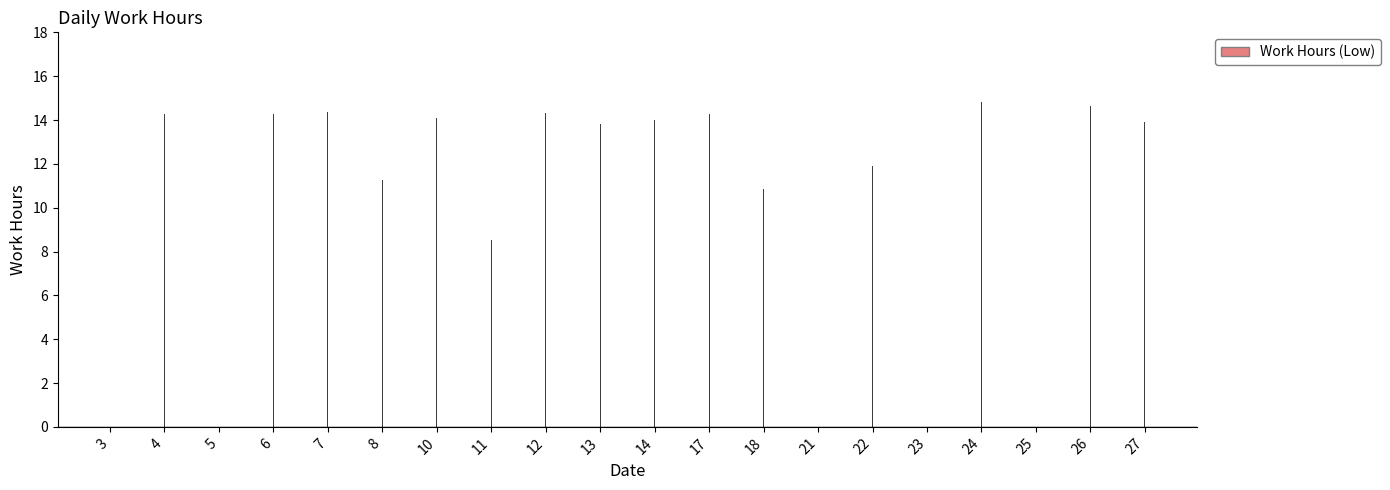

What is the ratio of the value at 4 to the value at 18?

1.3